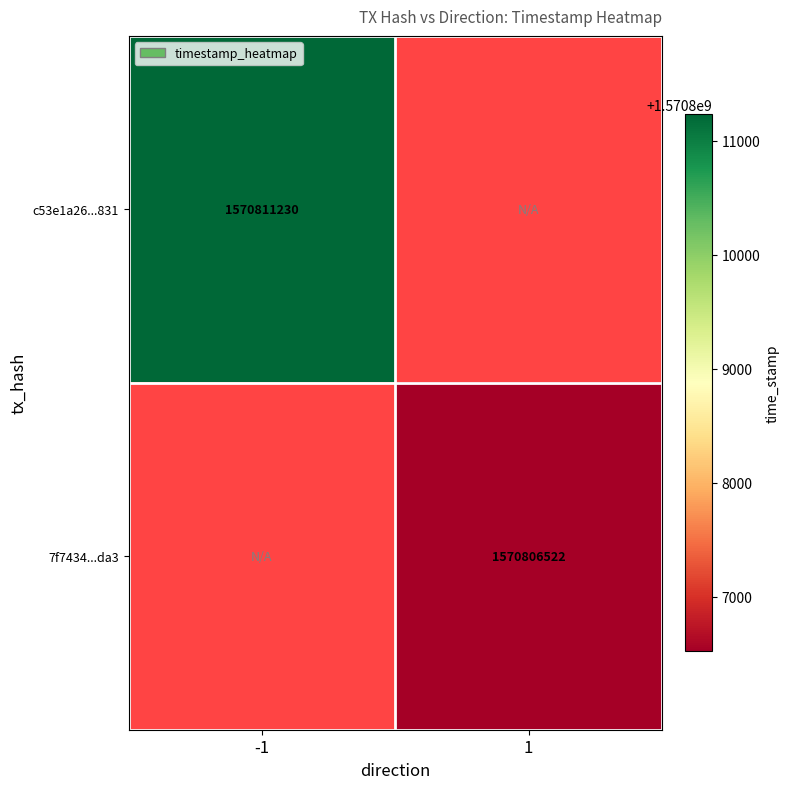

The value of 7f7434...da3 at 1 is 1570806522. True or false?

True